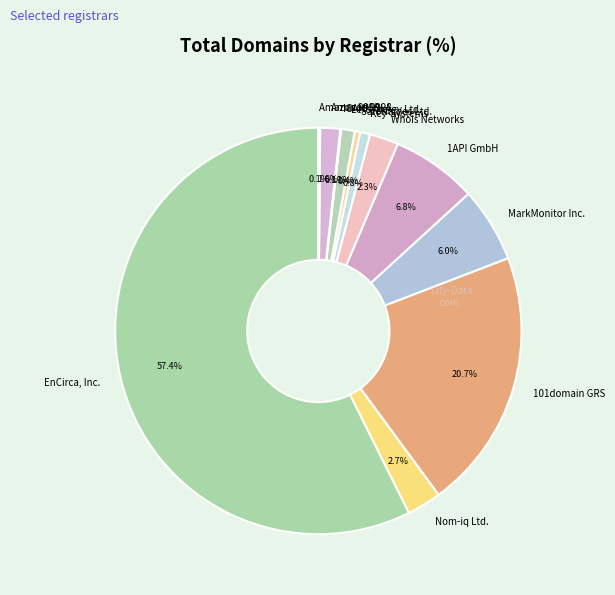

True or false: Amazon 9998 accounts for 2% of the total.

True